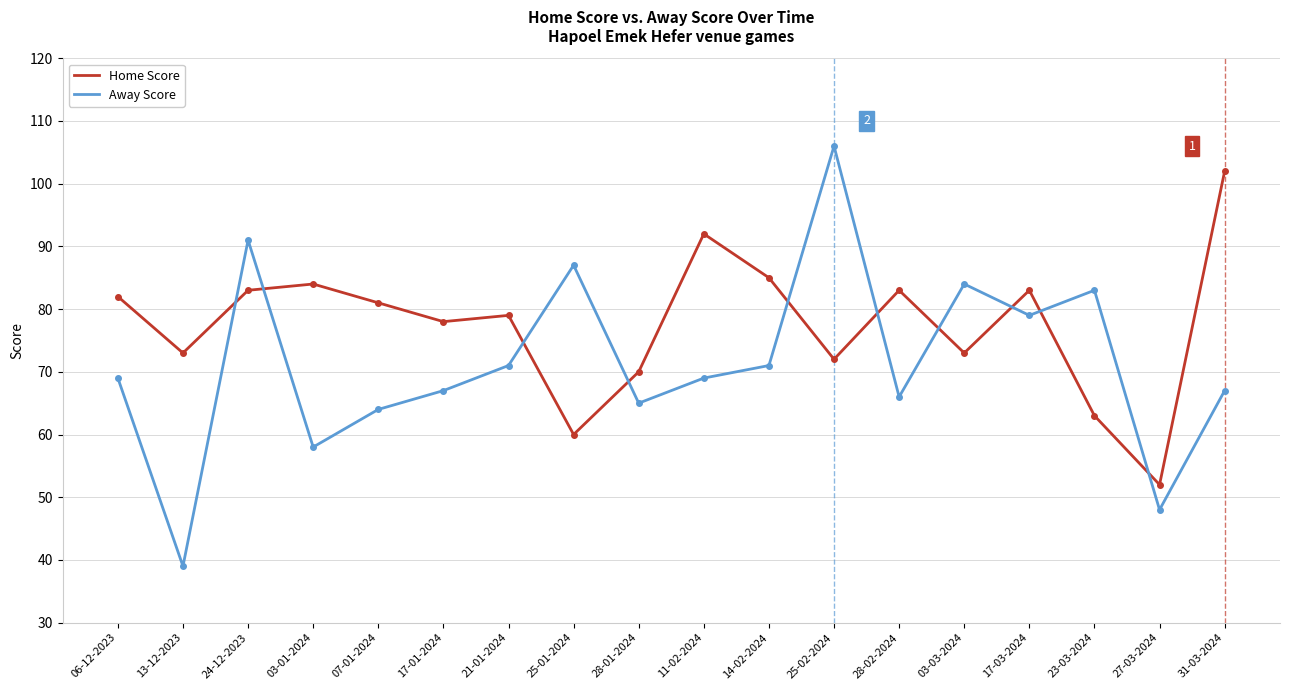

True or false: Home Score and Away Score intersect in this chart.

True